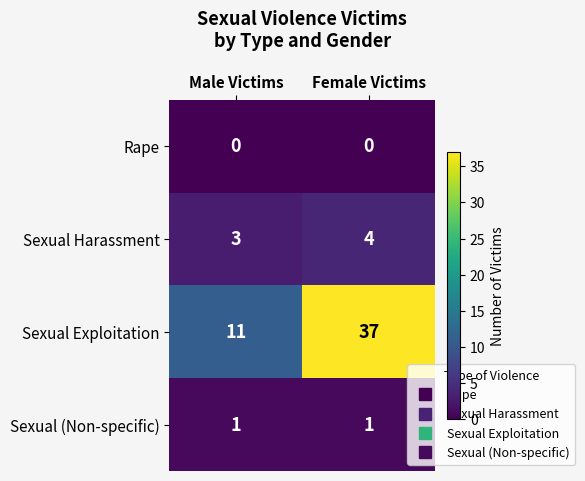

What is the difference between the highest and lowest values at Female Victims?

37